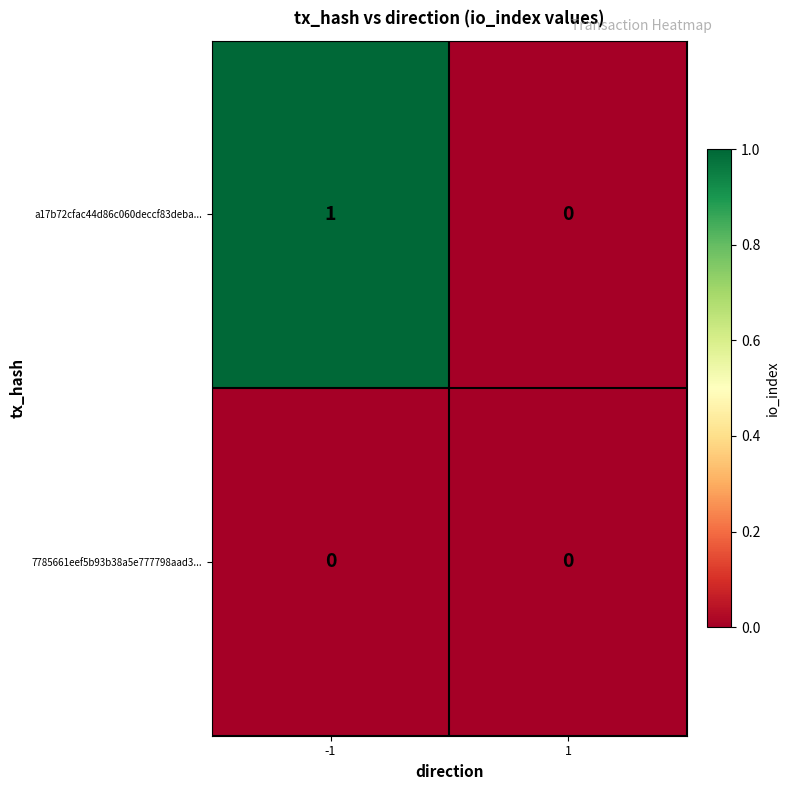

What is the spread (max minus min) of values at -1?

1